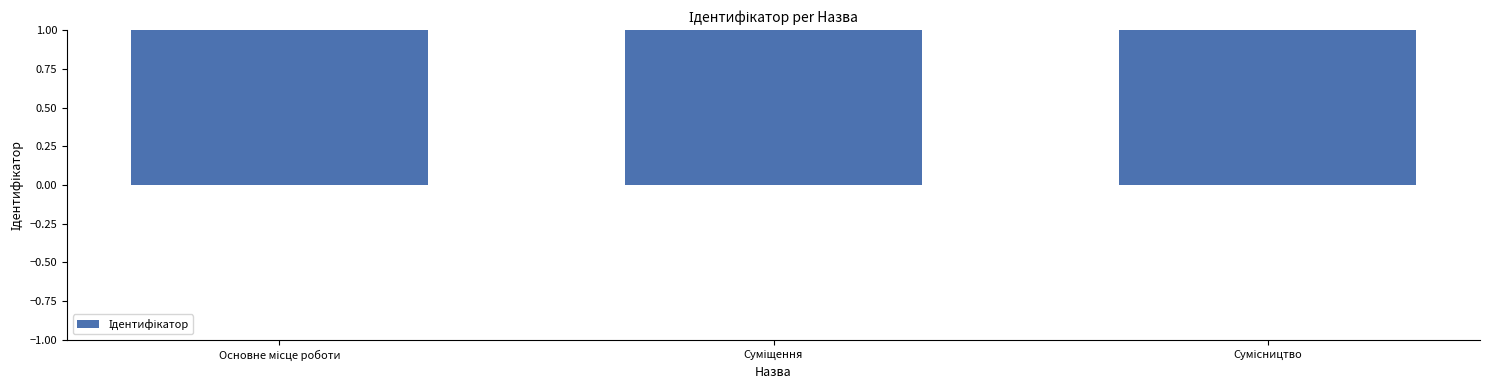

What position from the left is Суміщення?

2